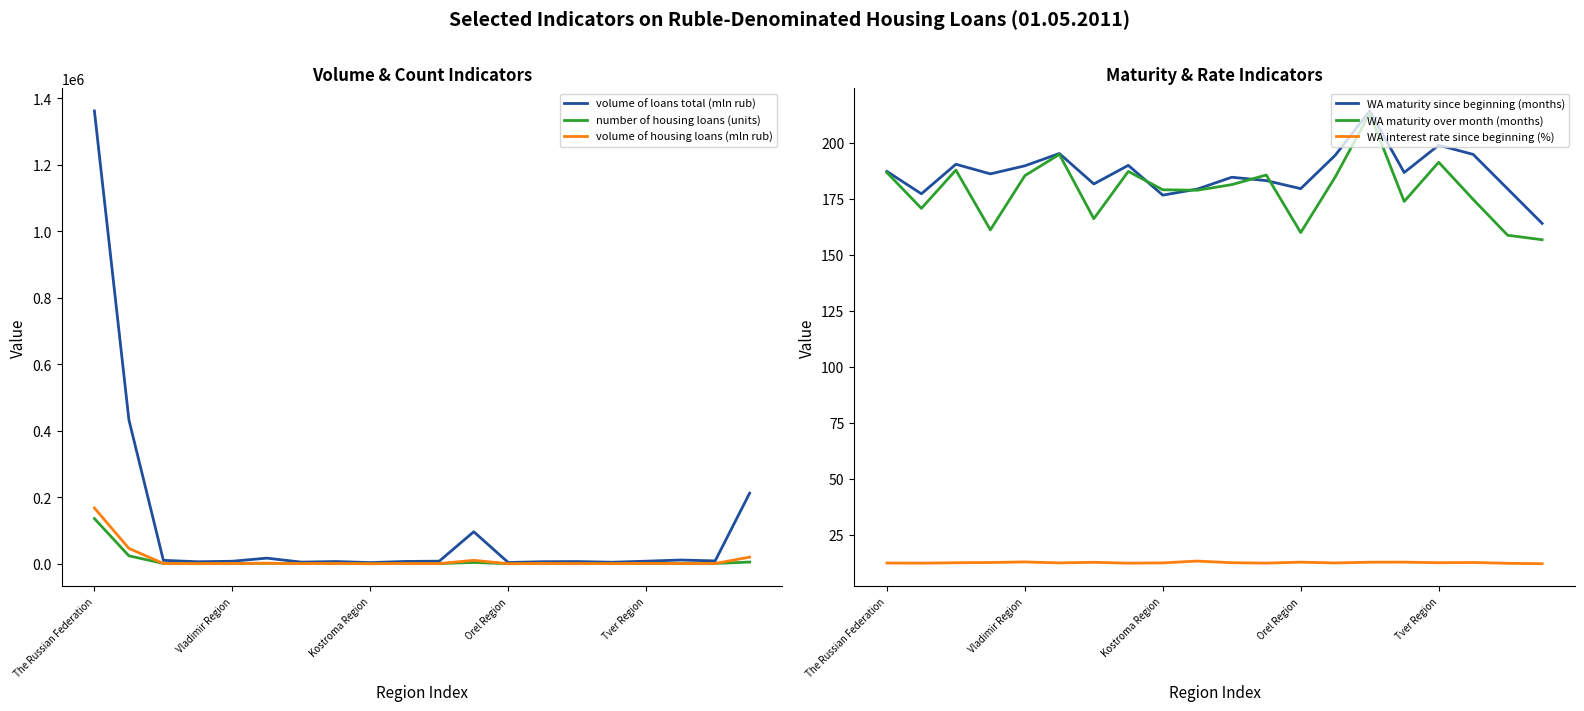

The value of volume of loans total (mln rub) at 13 is 6458.0. True or false?

True